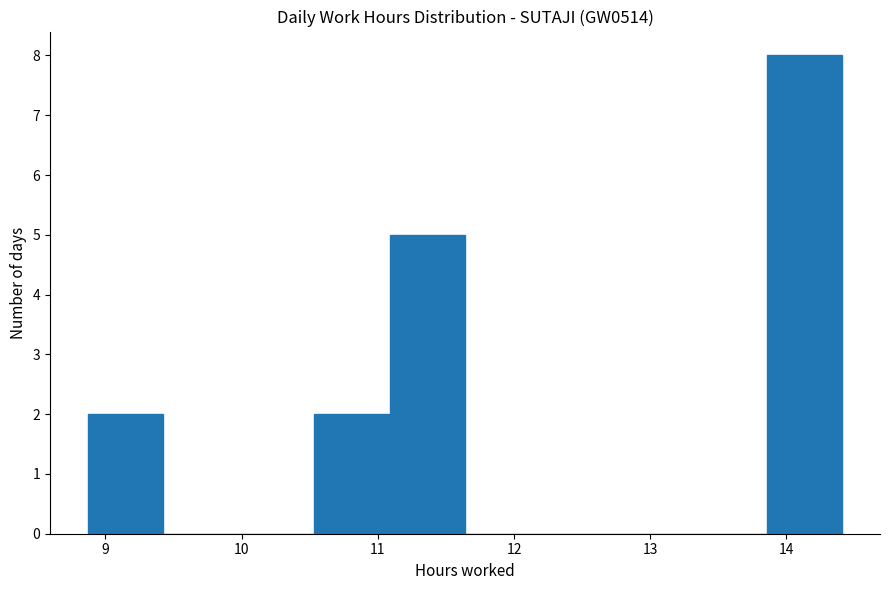

How tall is the bar that spans 10.5 to 11.1 on the x-axis? Neither the bar edges nor the heights are printed on the chart, so give them approximately, as read against the axes.

2